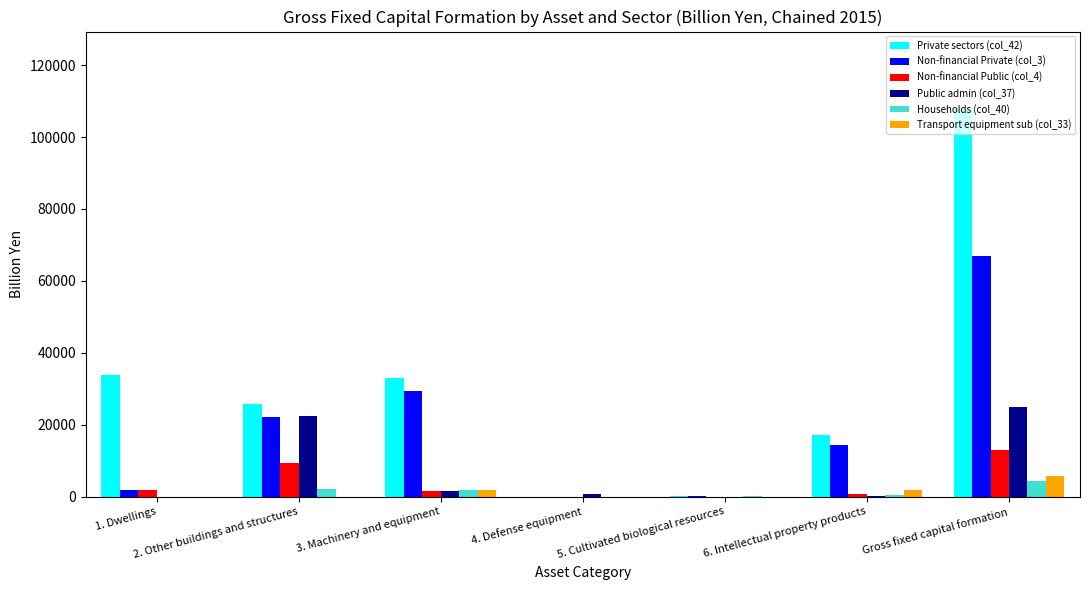

What is the total value across all series at 1. Dwellings?

37316.3